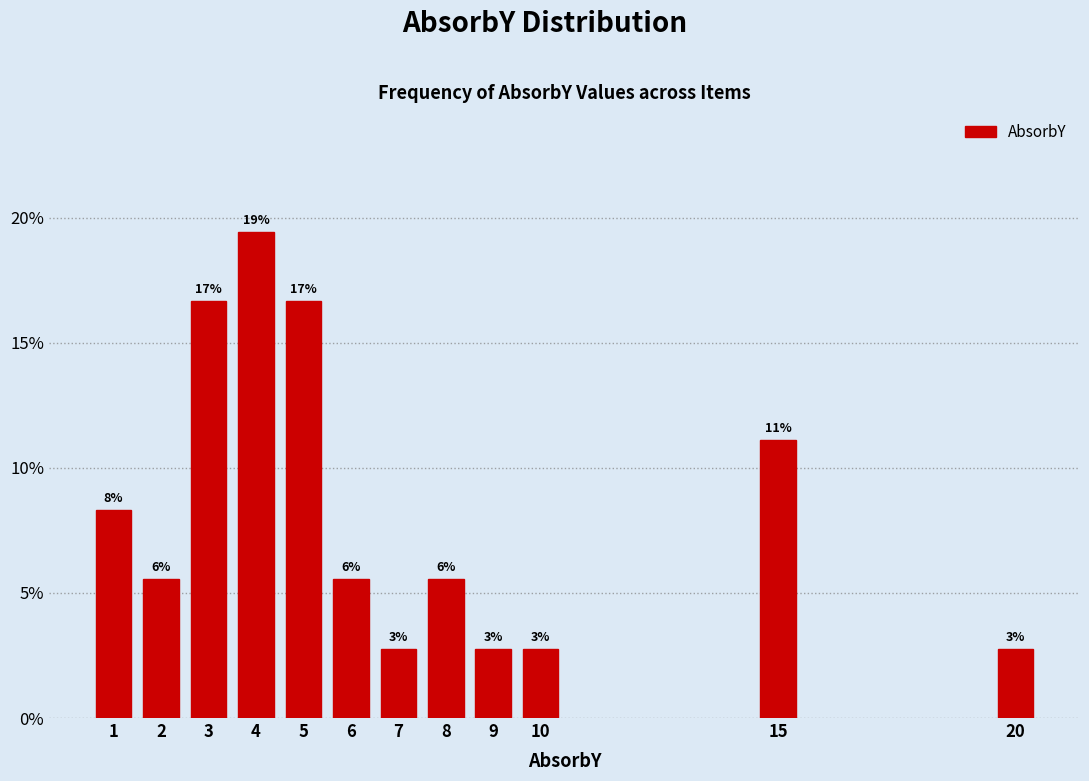

Does the chart contain any negative values?

No